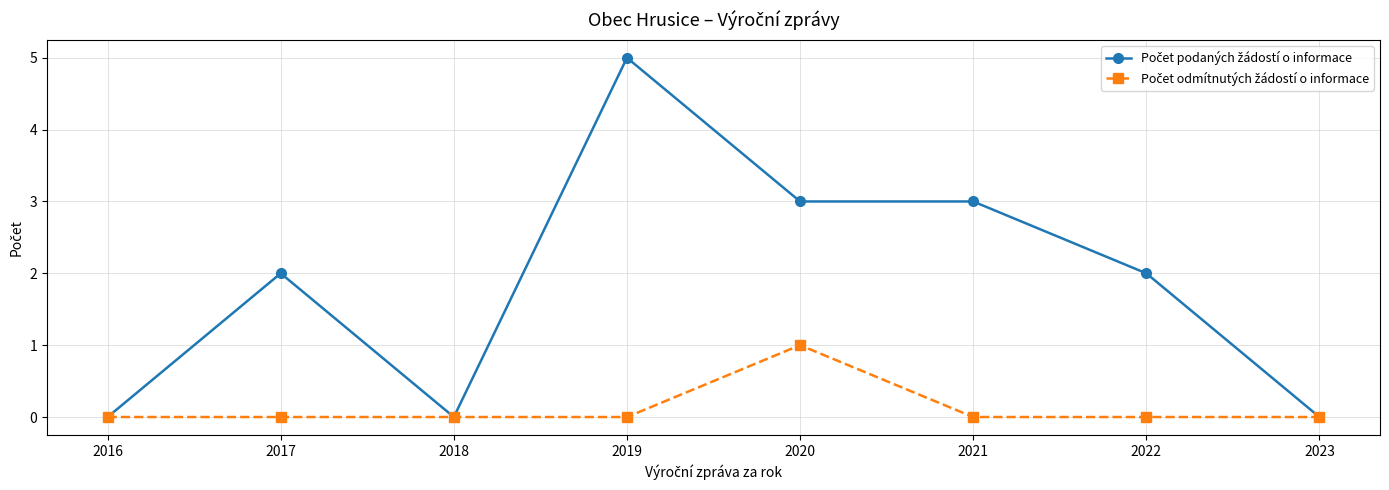

Count the number of data series in this chart.

2